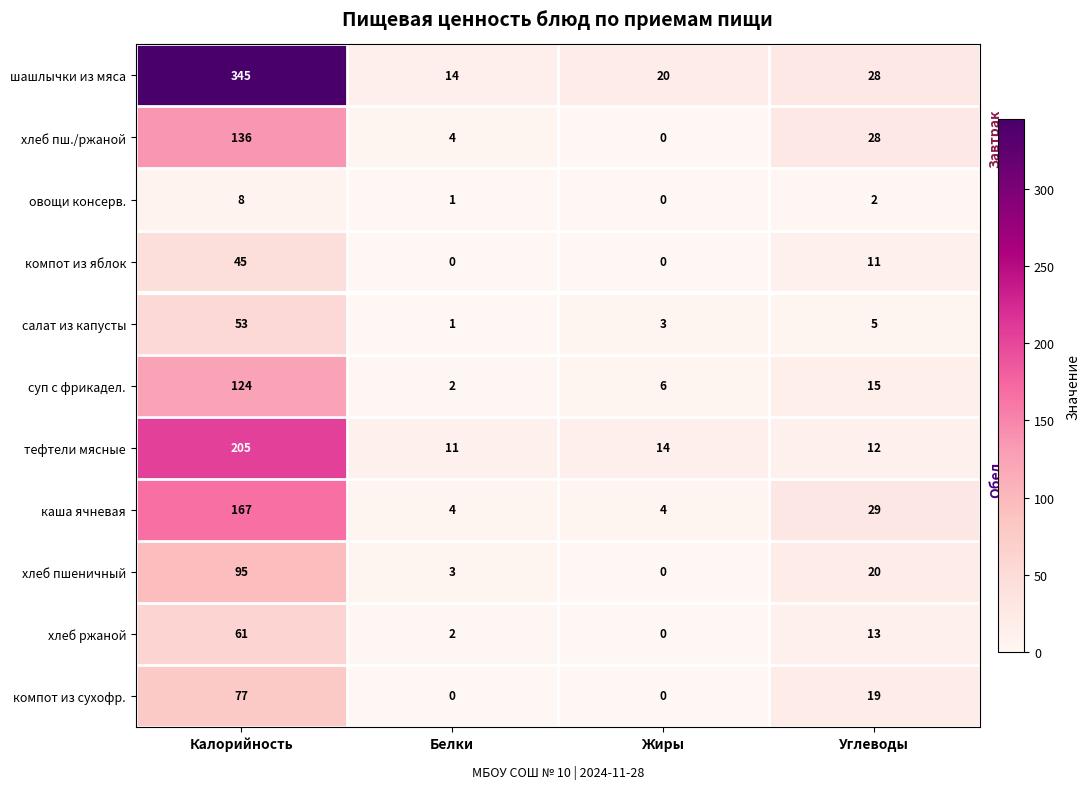

At which label does хлеб пшеничный first exceed 20?

Калорийность